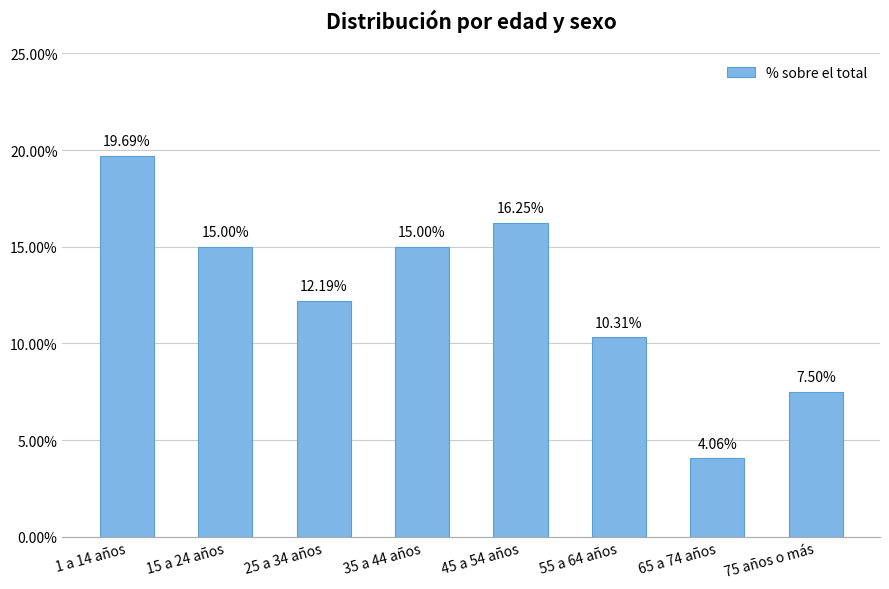

Reading left to right, transcribe all the data shown in this chart.

1 a 14 años=0.2	15 a 24 años=0.1	25 a 34 años=0.1	35 a 44 años=0.1	45 a 54 años=0.2	55 a 64 años=0.1	65 a 74 años=0.0	75 años o más=0.1